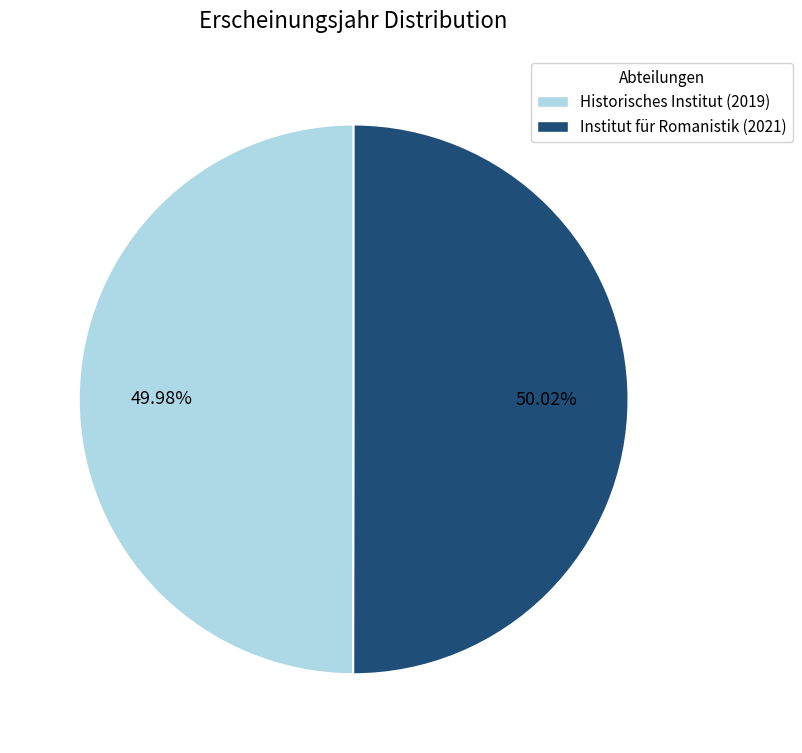

What portion of the pie excludes Institut für Romanistik (2021)?

50.0%